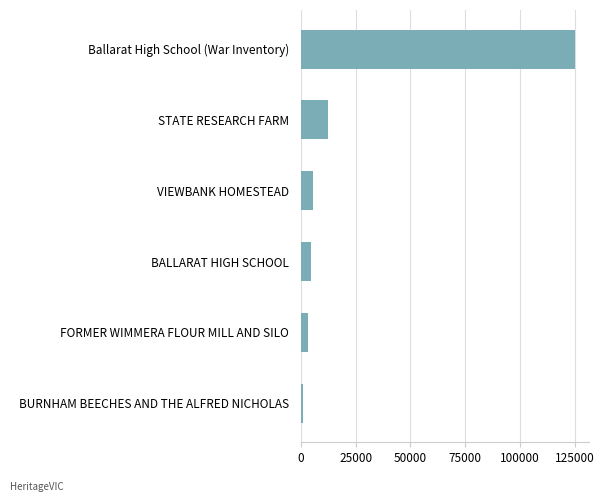

Between BALLARAT HIGH SCHOOL and BURNHAM BEECHES AND THE ALFRED NICHOLAS, which is larger?

BALLARAT HIGH SCHOOL